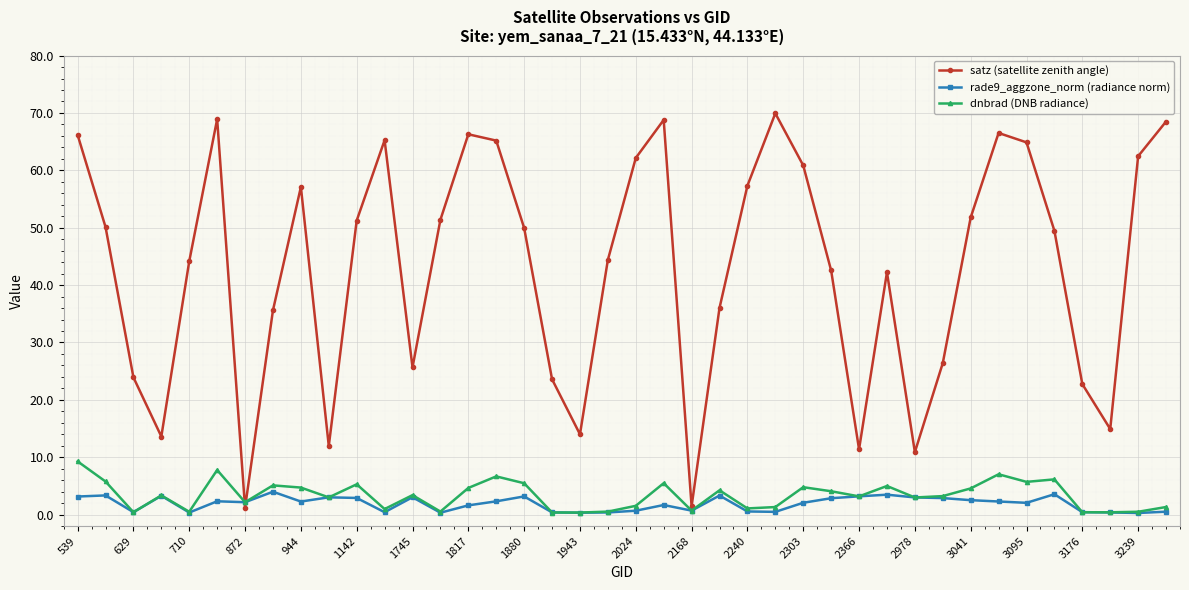

List the series in order of their peak value, highest first.

satz (satellite zenith angle), dnbrad (DNB radiance), rade9_aggzone_norm (radiance norm)